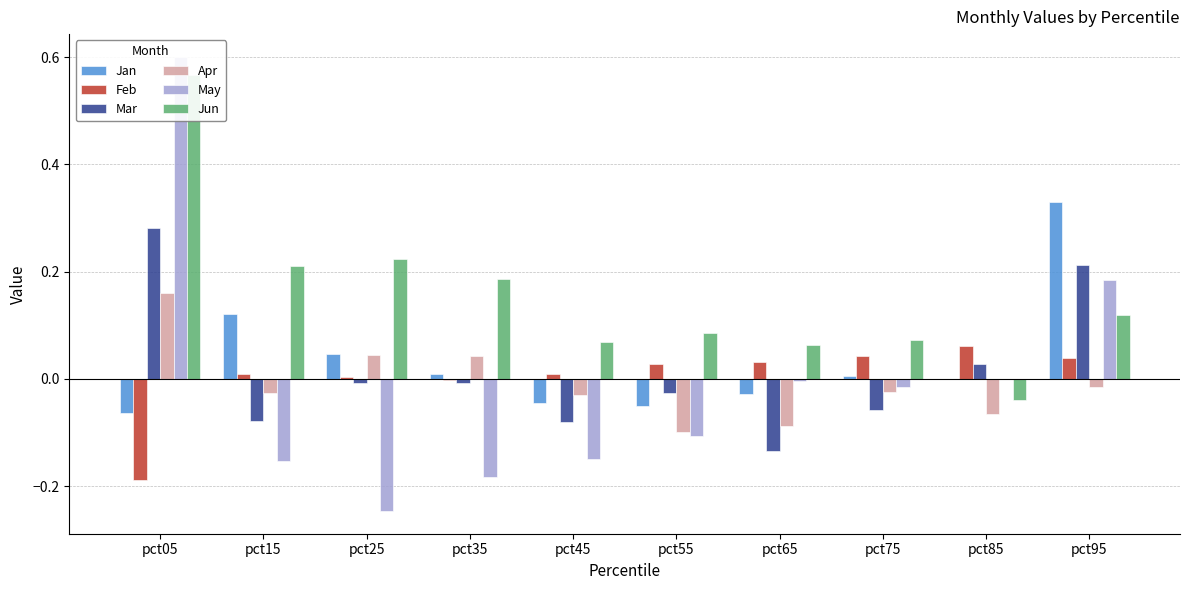

What is the total value across all series at pct45?

-0.2